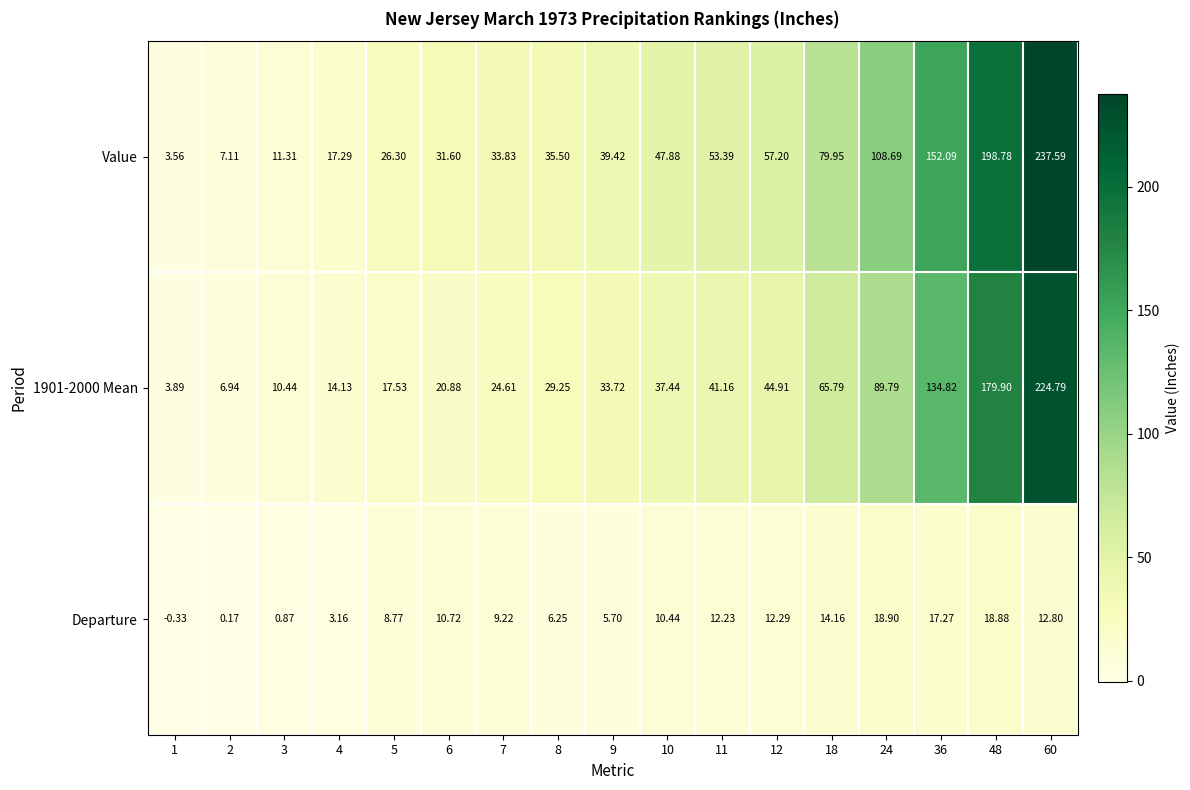

Which series has the widest spread of values?

Value